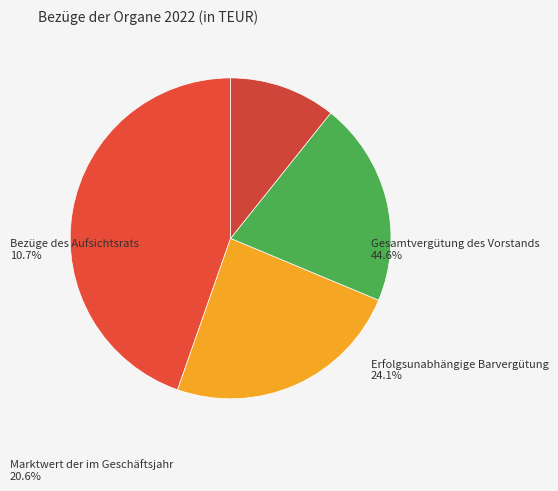

To the nearest percent, what is the combined percentage of Bezüge des Aufsichtsrats and Gesamtvergütung des Vorstands?

55%